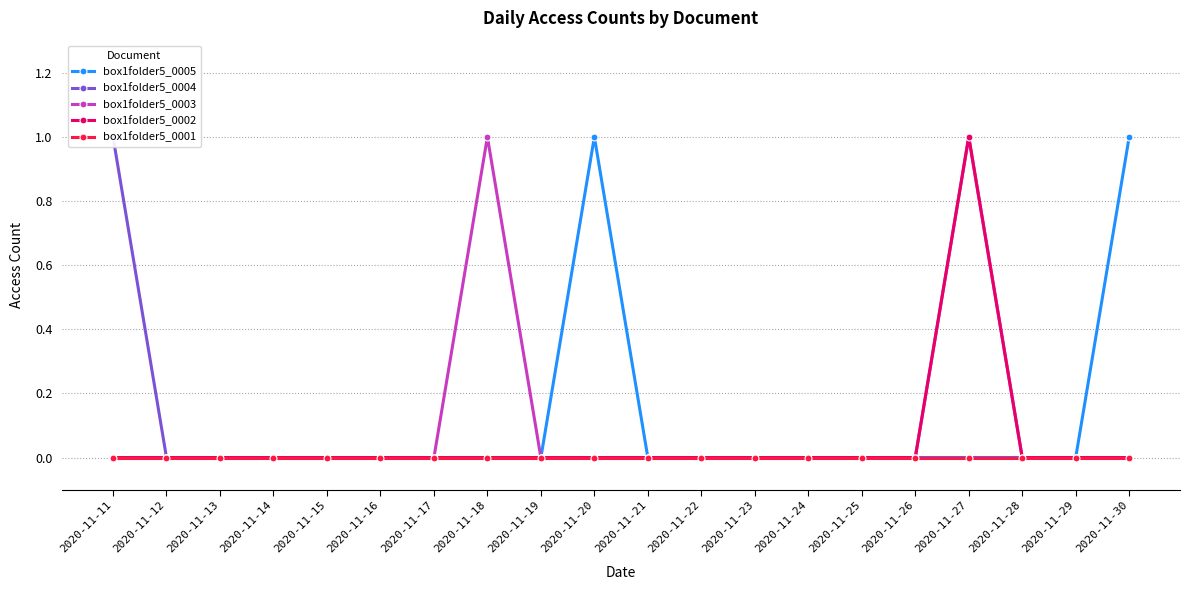

In box1folder5_0003, how many points are higher than both neighbors (excluding endpoints)?

2